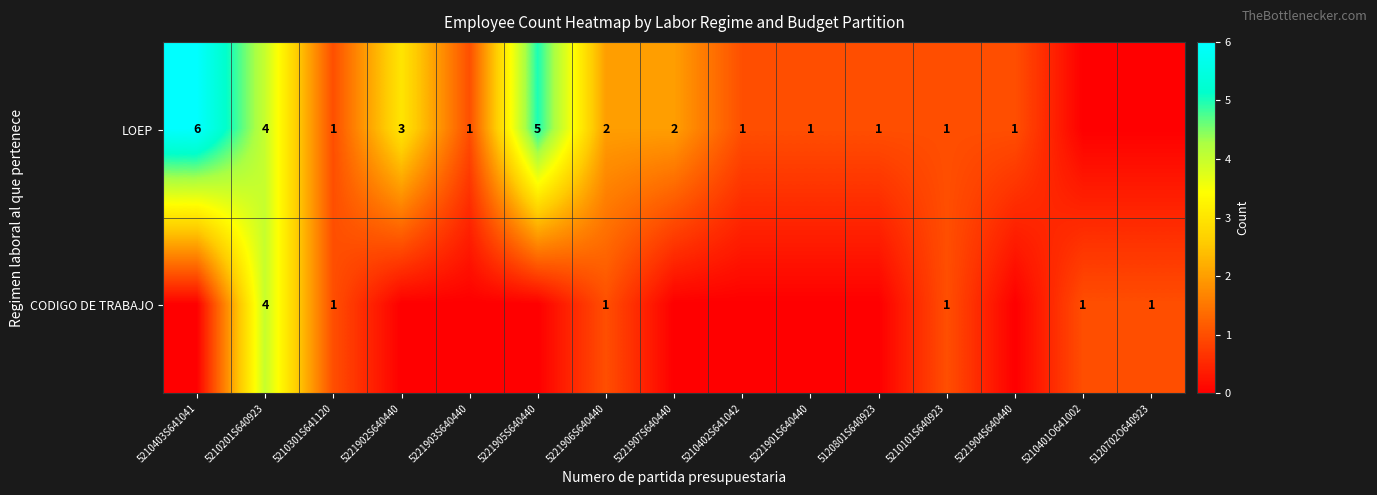

At which category is the sum across all series the highest?

5210201S640923